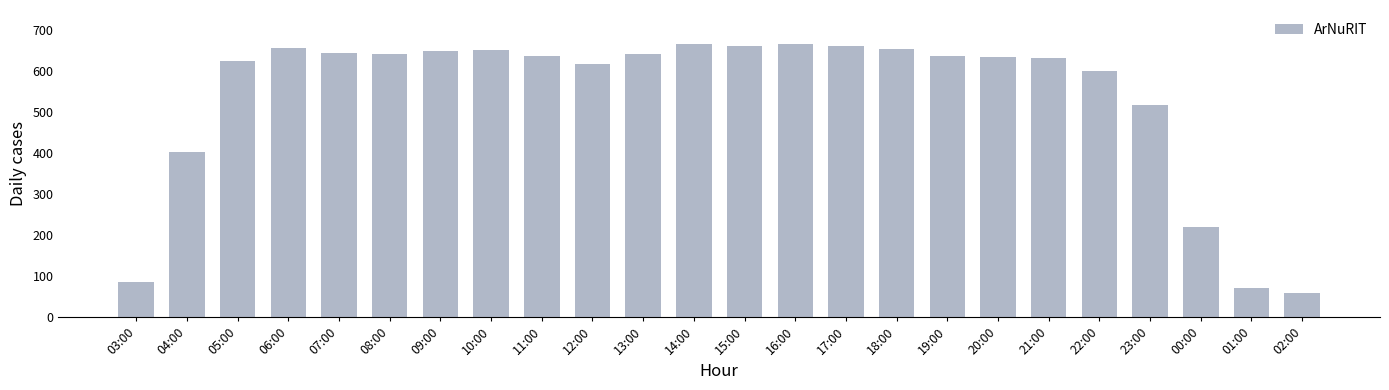

What is the difference between the values at 11:00 and 04:00?

235